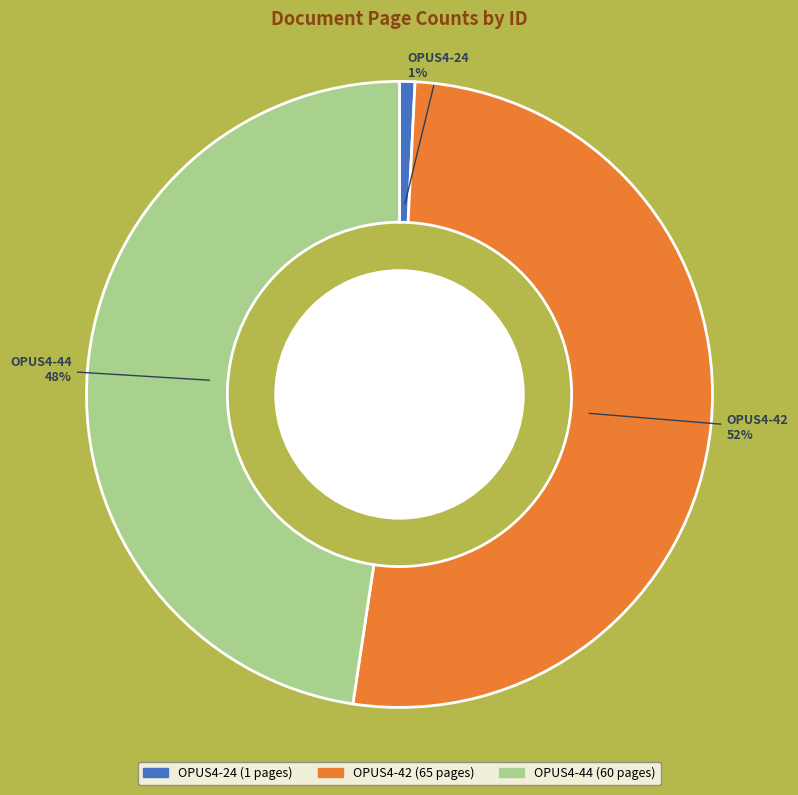

Which slice is the largest?

OPUS4-42